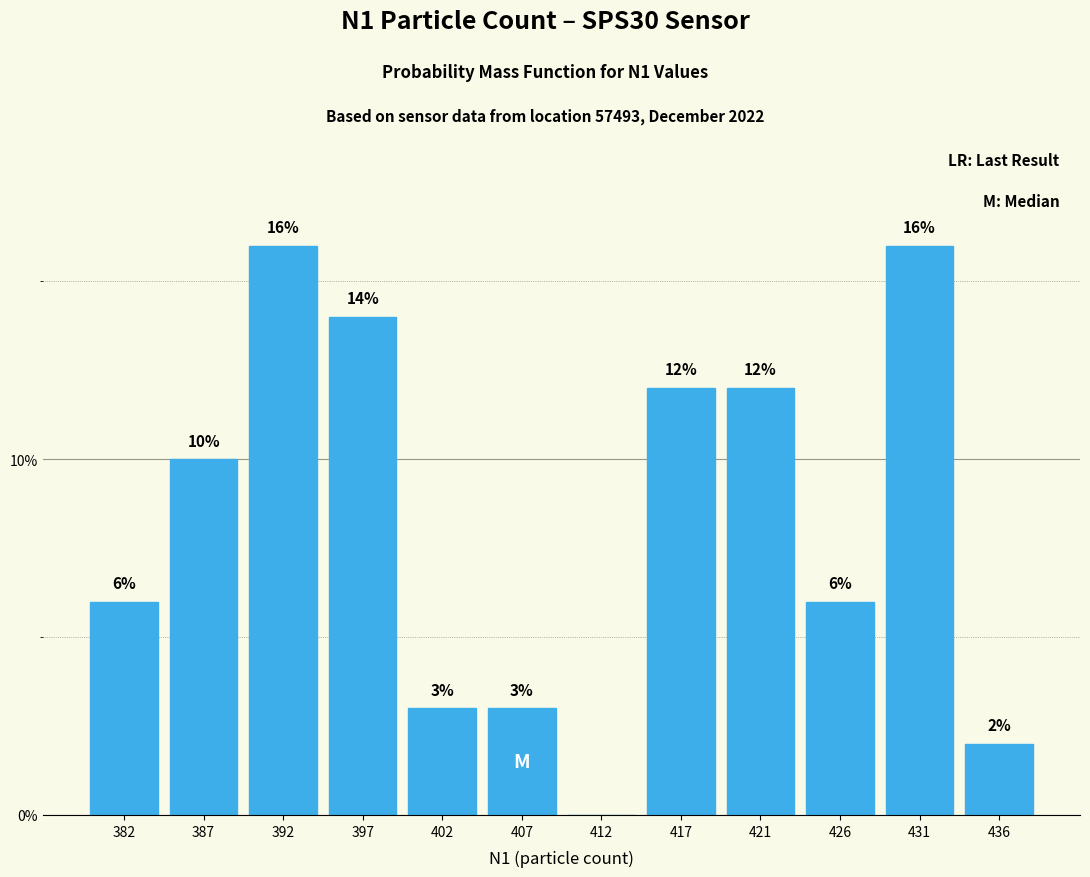

Reading left to right, transcribe all the data shown in this chart.

382=6.0	387=10.0	392=16.0	397=14.0	402=3.0	407=3.0	412=0.0	417=12.0	421=12.0	426=6.0	431=16.0	436=2.0